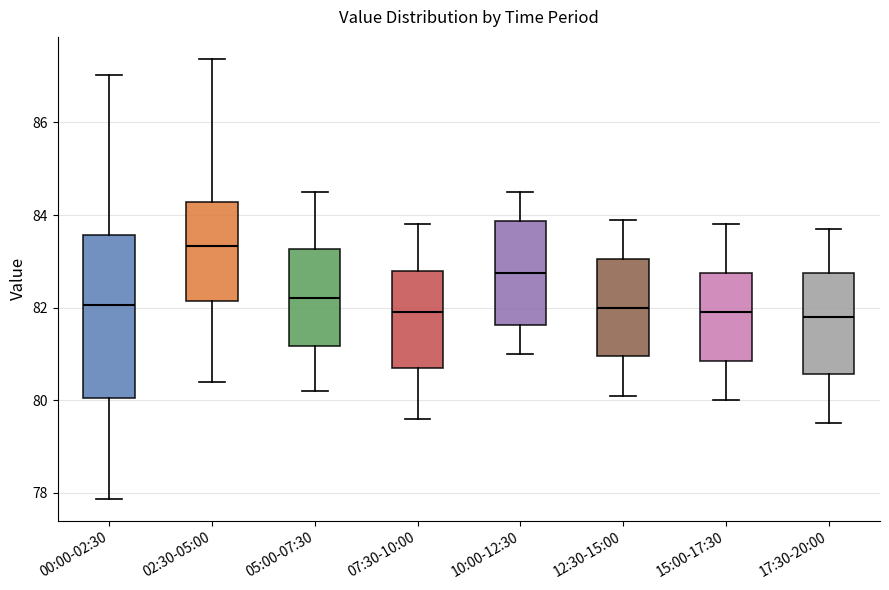

Reading left to right, read every box against the y-axis: the position of its median line, the range the box covers, and the ends of its whiskers. The values are not printed on the chart, so give them approximately, as read against the axis.

00:00-02:30: median 82.0, box 80.0 to 83.6, whiskers 77.8 to 87.0
02:30-05:00: median 83.4, box 82.2 to 84.2, whiskers 80.4 to 87.4
05:00-07:30: median 82.2, box 81.2 to 83.2, whiskers 80.2 to 84.6
07:30-10:00: median 82.0, box 80.8 to 82.8, whiskers 79.6 to 83.8
10:00-12:30: median 82.8, box 81.6 to 83.8, whiskers 81.0 to 84.6
12:30-15:00: median 82.0, box 81.0 to 83.0, whiskers 80.2 to 84.0
15:00-17:30: median 82.0, box 80.8 to 82.8, whiskers 80.0 to 83.8
17:30-20:00: median 81.8, box 80.6 to 82.8, whiskers 79.6 to 83.8